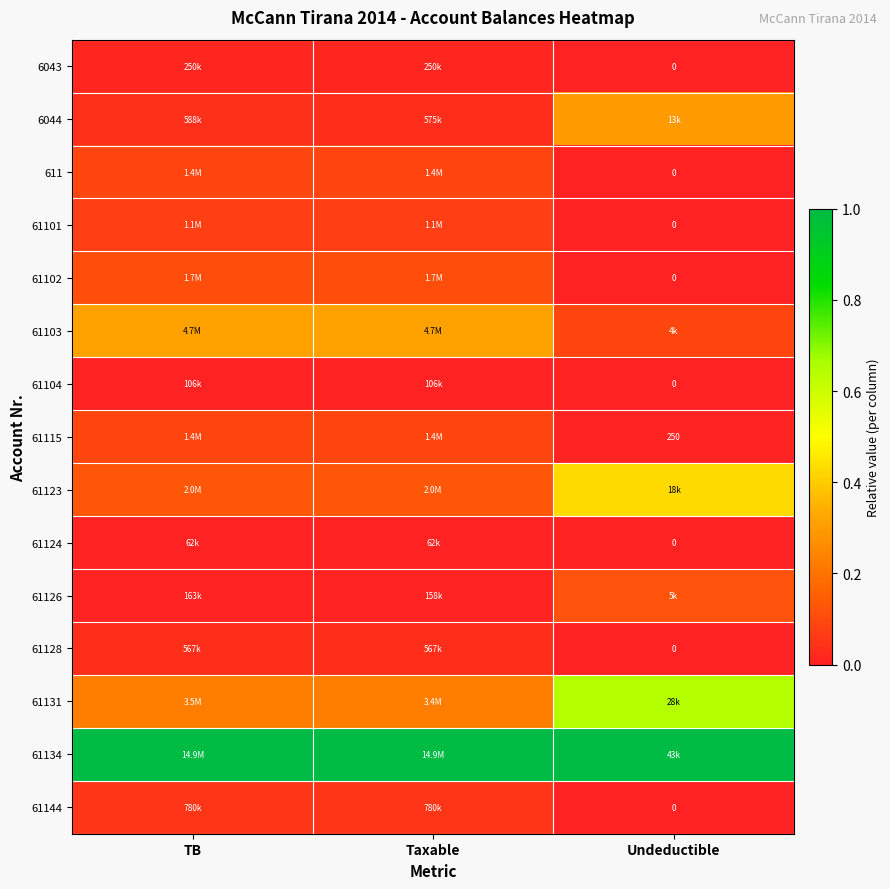

Which series changed the most between TB and Undeductible?

61131